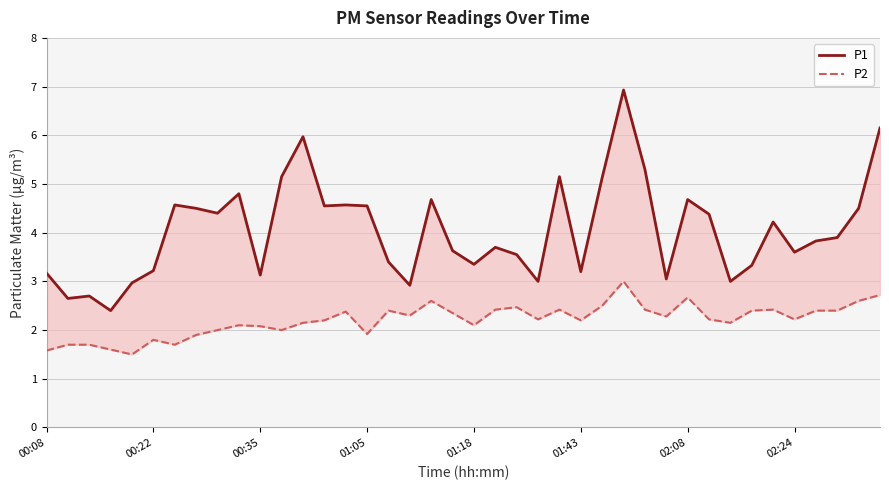

Reading right to left, list all the values displayed in this chart.

P1: 6.2	4.5	3.9	3.8	3.6	4.2	3.3	3.0	4.4	4.7	3.0	5.3	6.9	5.1	3.2	5.2	3.0	3.5	3.7	3.4	3.6	4.7	2.9	3.4	4.5	4.6	4.5	6.0	5.2	3.1	4.8	4.4	4.5	4.6	3.2	3.0	2.4	2.7	2.6	3.2
P2: 2.7	2.6	2.4	2.4	2.2	2.4	2.4	2.1	2.2	2.7	2.3	2.4	3.0	2.5	2.2	2.4	2.2	2.5	2.4	2.1	2.4	2.6	2.3	2.4	1.9	2.4	2.2	2.1	2.0	2.1	2.1	2.0	1.9	1.7	1.8	1.5	1.6	1.7	1.7	1.6